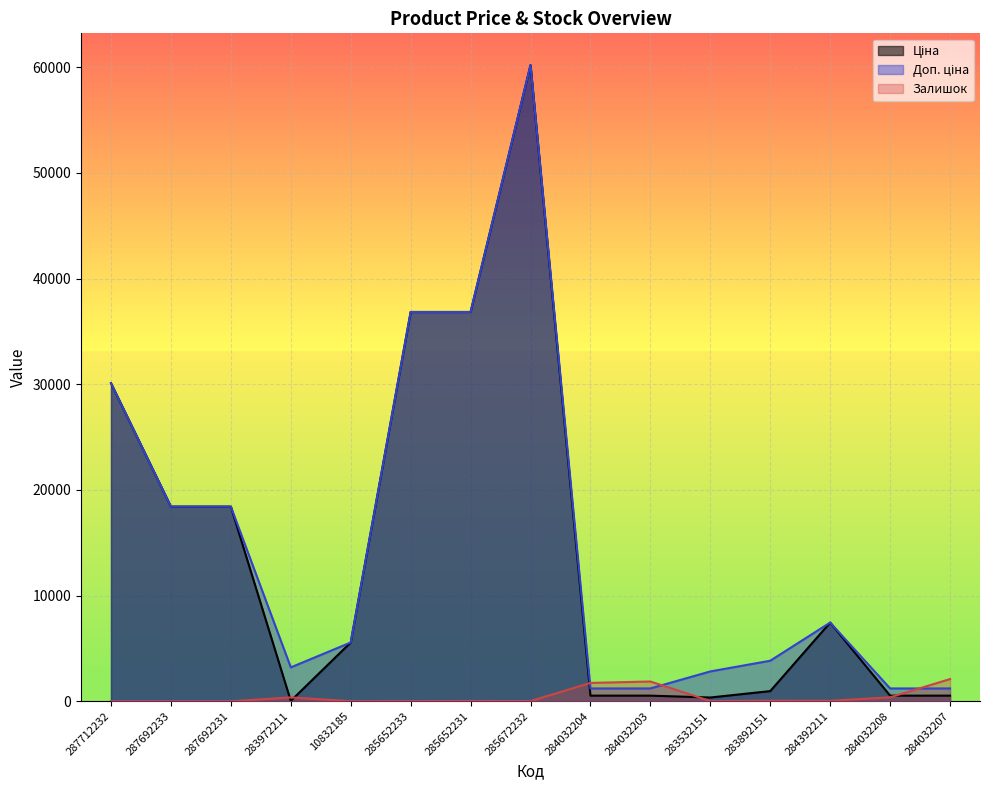

Reading left to right, what are all the values shown in this chart?

Ціна: 287712232=30102.8	287692233=18420.9	287692231=18420.9	283972211=32.0	10832185=5560.3	285652233=36841.8	285652231=36841.8	285672232=60205.6	284032204=528.2	284032203=528.2	283532151=352.6	283892151=958.4	284392211=7444.6	284032208=528.2	284032207=528.2
Доп. ціна: 287712232=30102.8	287692233=18420.9	287692231=18420.9	283972211=3205.0	10832185=5560.3	285652233=36841.8	285652231=36841.8	285672232=60205.6	284032204=1210.7	284032203=1210.7	283532151=2821.2	283892151=3833.8	284392211=7444.6	284032208=1210.7	284032207=1210.7
Залишок: 287712232=0.0	287692233=0.0	287692231=0.0	283972211=360.0	10832185=6.0	285652233=14.0	285652231=23.0	285672232=16.0	284032204=1734.0	284032203=1868.0	283532151=15.0	283892151=55.0	284392211=44.0	284032208=371.0	284032207=2099.0